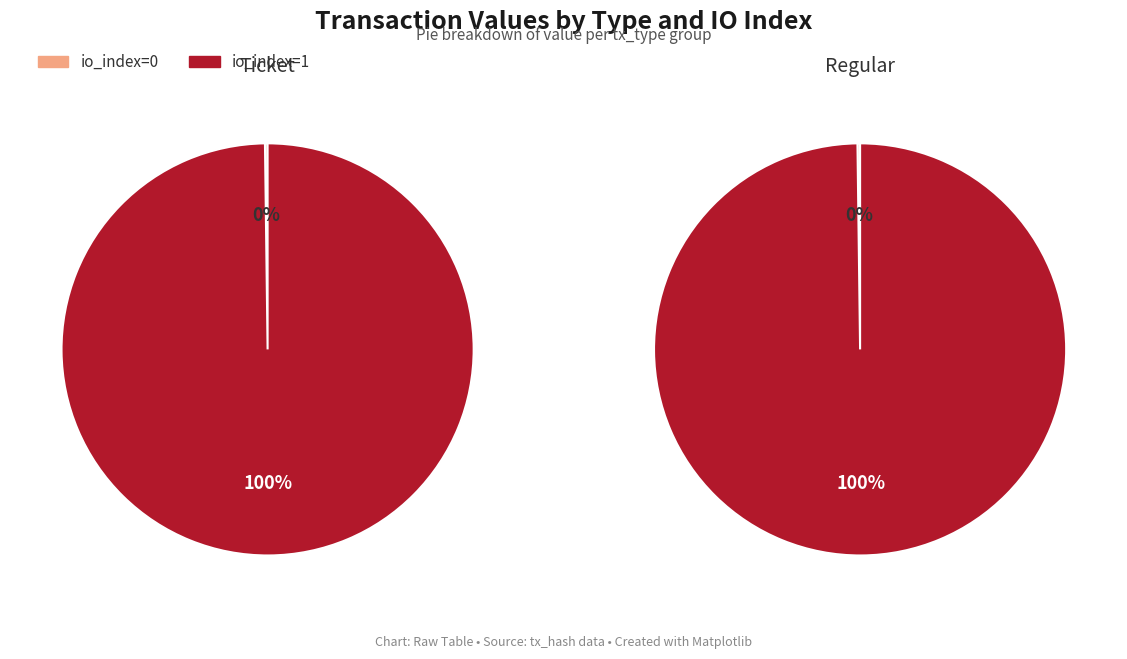

What percentage is the io_index=1 slice, to the nearest percent?

100%